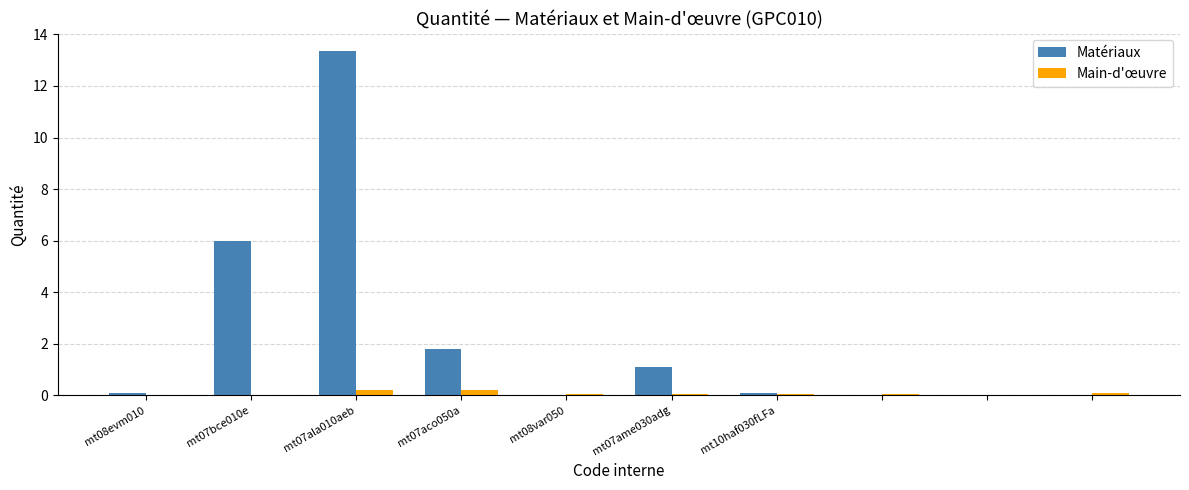

What is the maximum value shown in the chart?

13.4